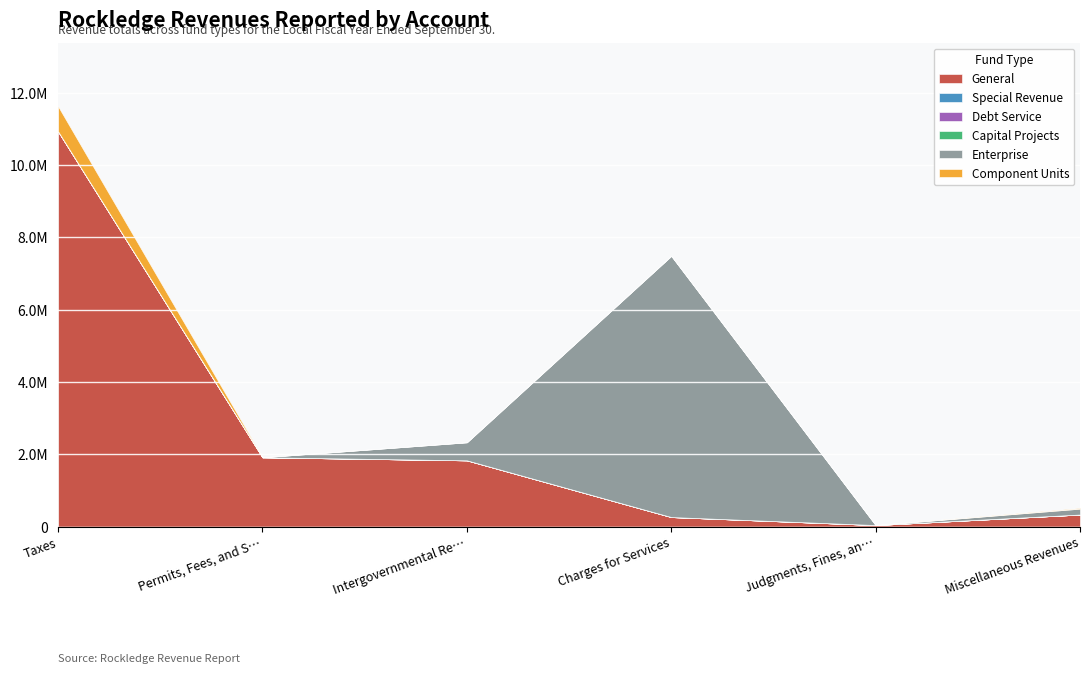

Between Intergovernmental Revenue and Charges for Services, which is larger?

Intergovernmental Revenue